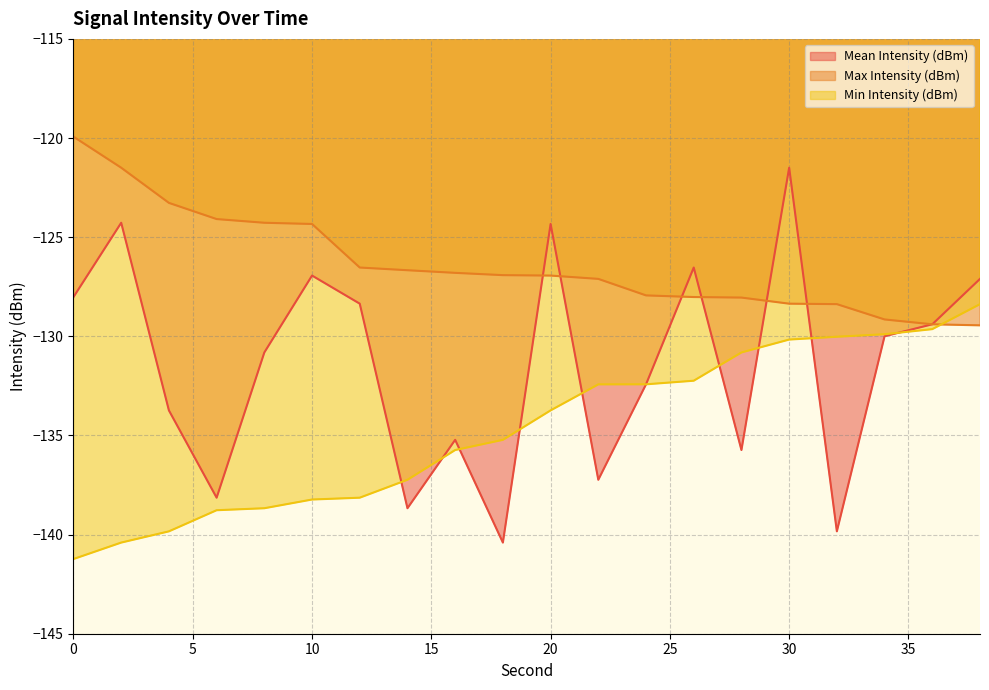

Between which two adjacent categories do Min Intensity (dBm) and Max Intensity (dBm) first intersect?

36 and 38